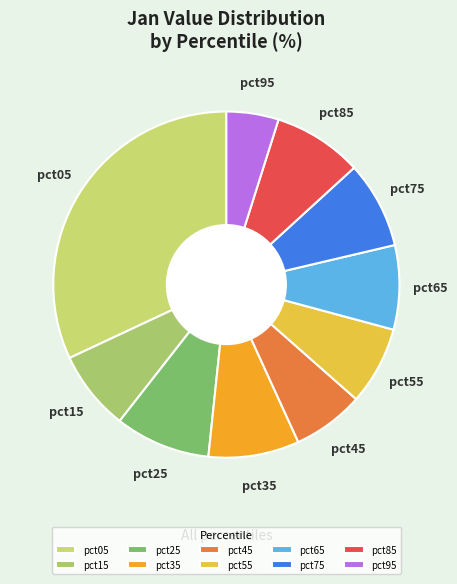

Combined, do pct45 and pct95 account for over 50%?

No